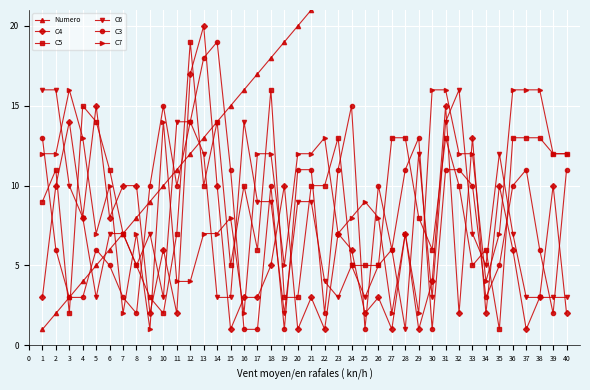

How many lines are shown in the chart?

6